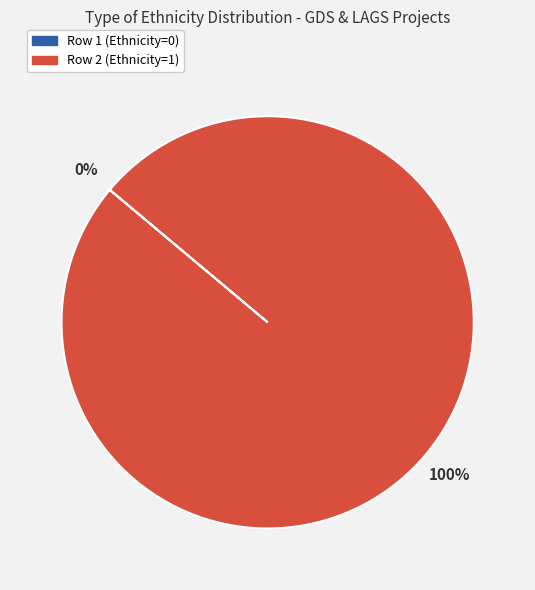

Does any single category account for the majority?

Yes